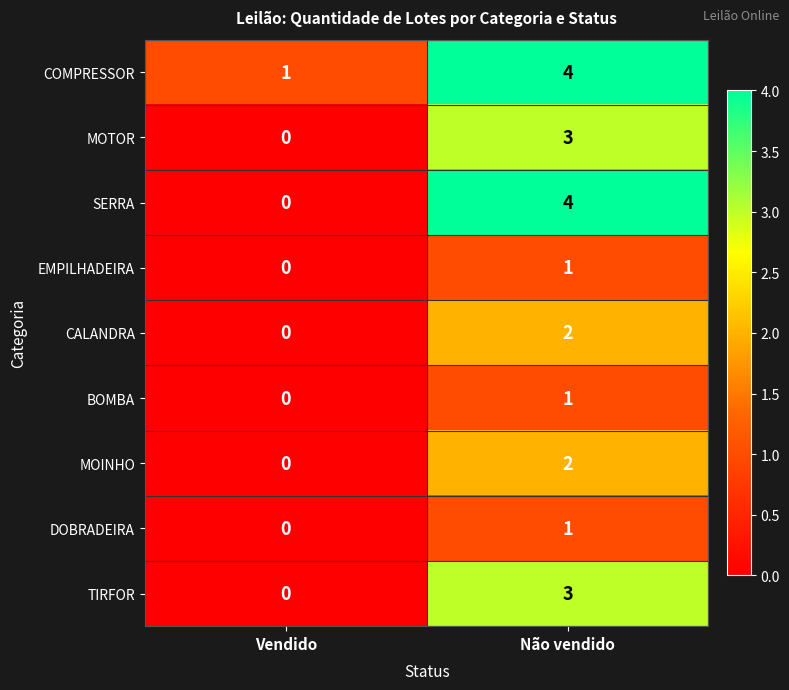

Between Vendido and Não vendido, which series saw the biggest shift?

SERRA